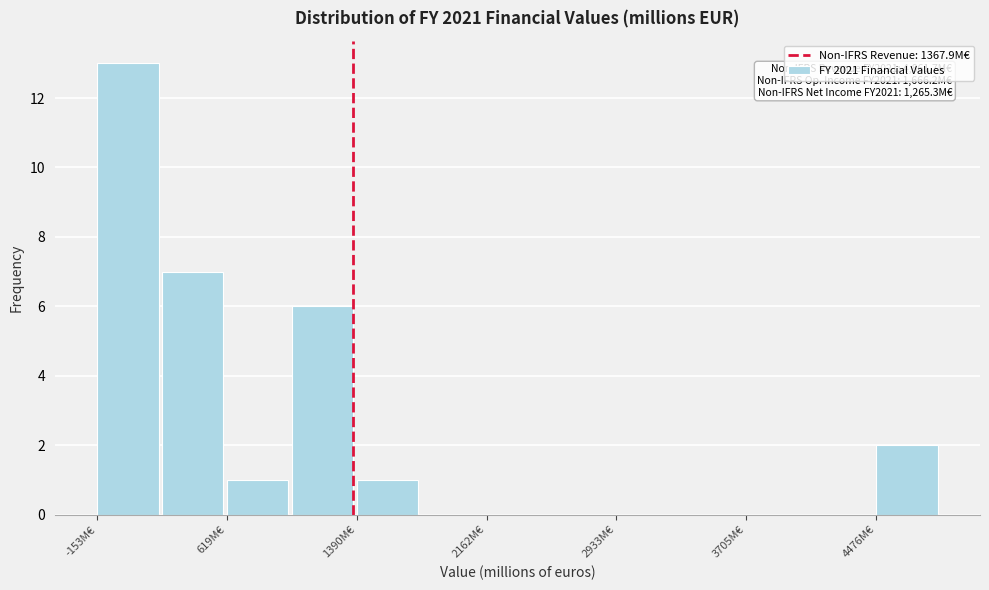

Read against the x-axis, roughly where is the centre of the tallest bar?

0